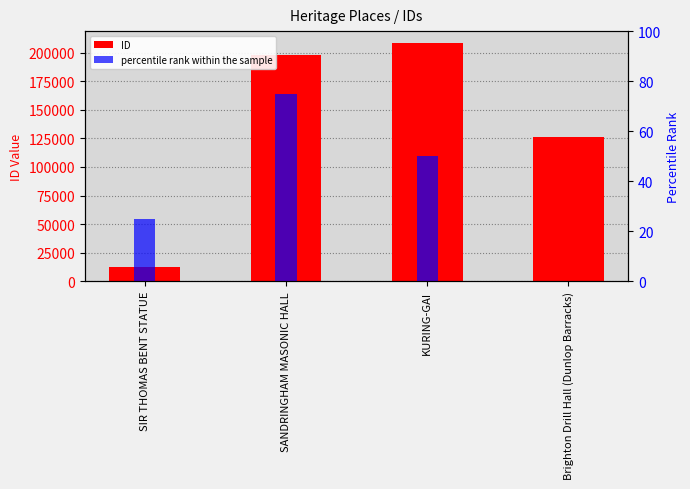

True or false: ID has a value of 53671 at Brighton Drill Hall (Dunlop Barracks).

False